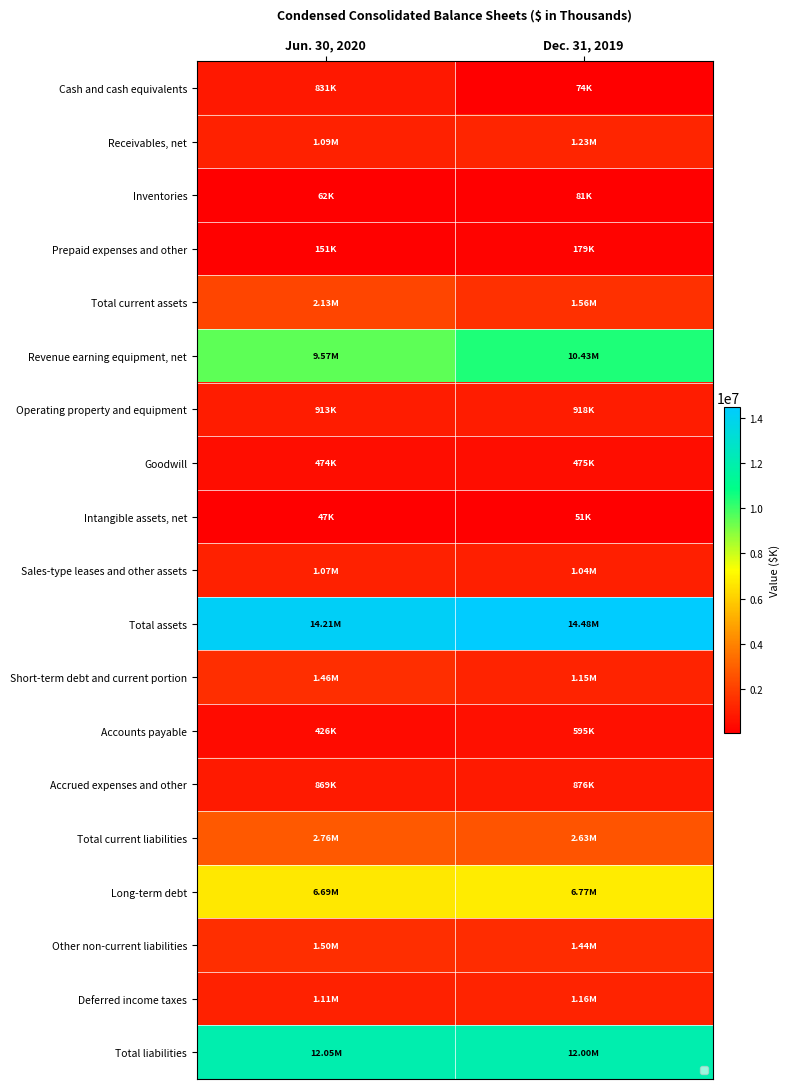

Read the Sales-type leases and other assets value at Dec. 31, 2019.

1041890